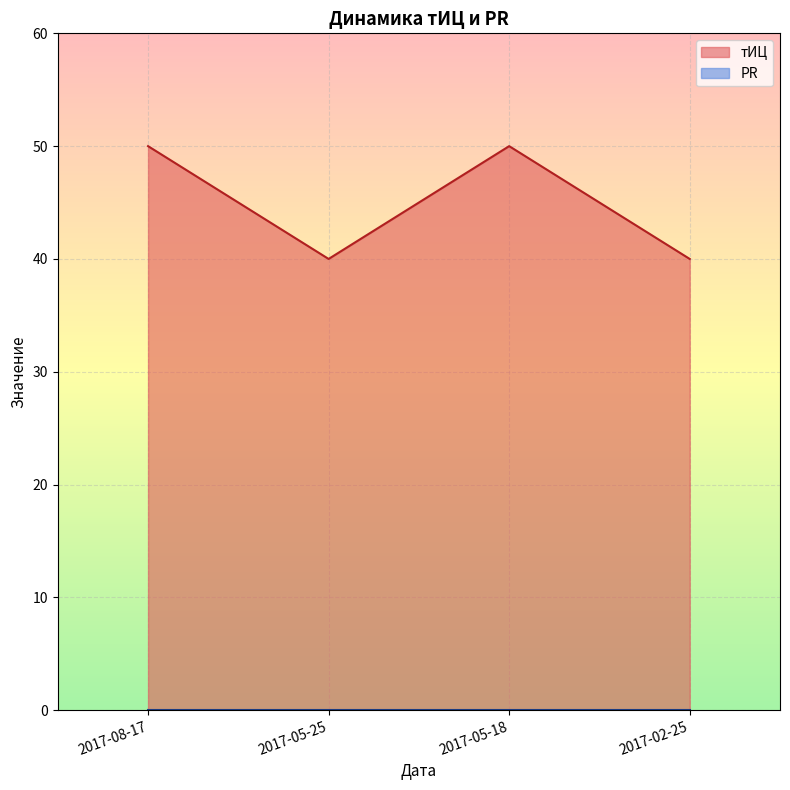

True or false: the data shows 15 at 2017-05-25.

False